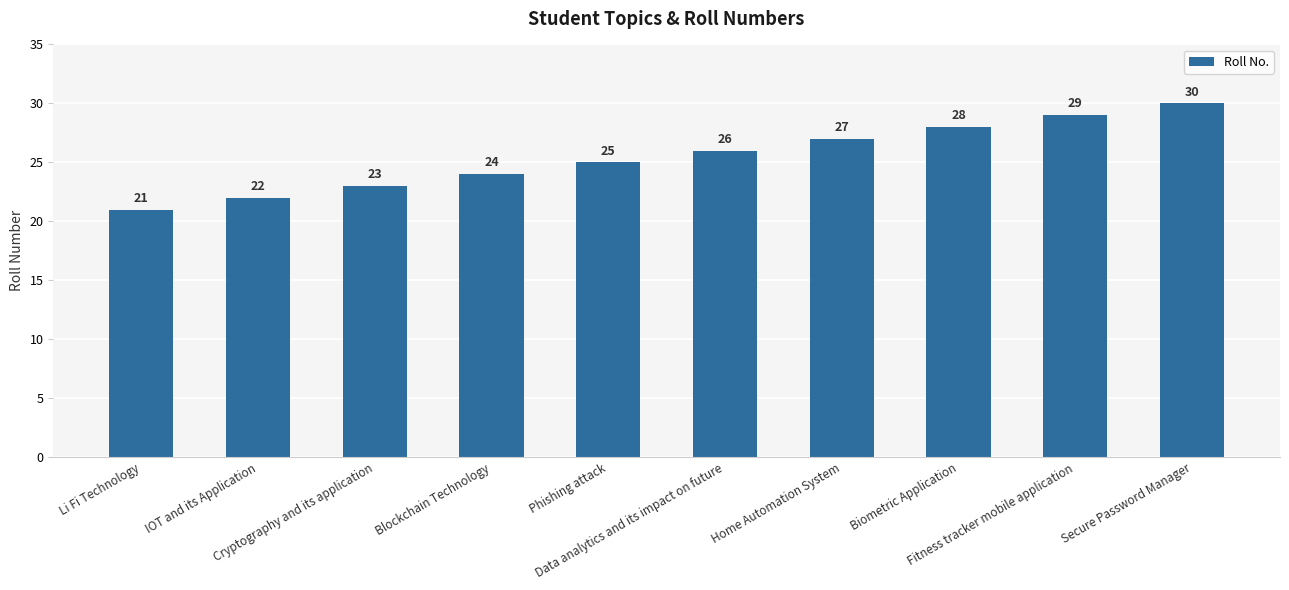

How many series are shown in this chart?

1